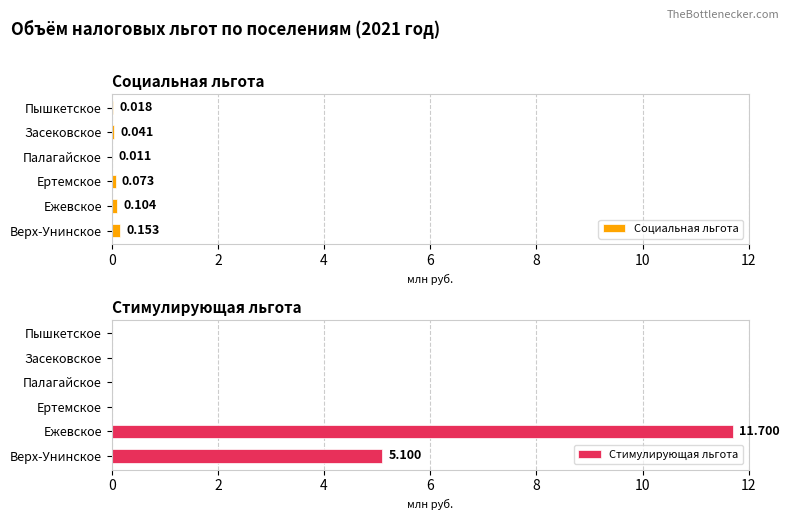

How many bars are there in each group?

2